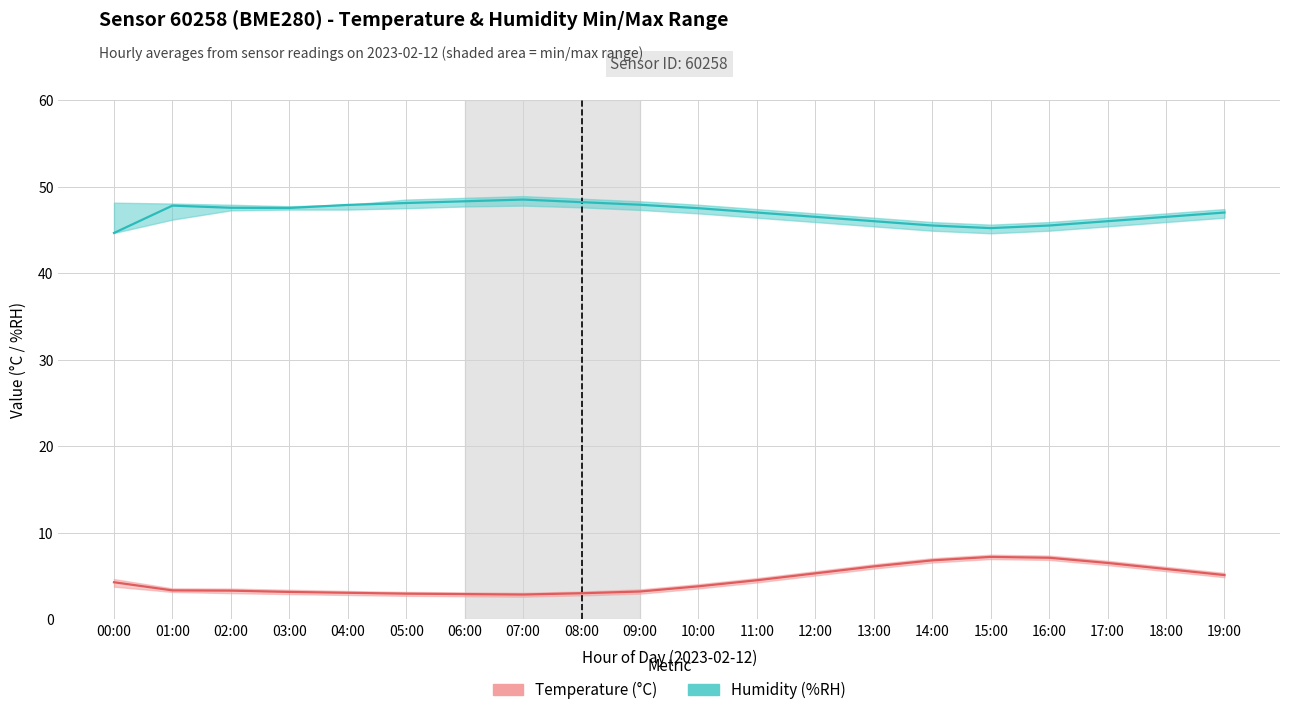

At how many categories does at least one series exceed 23?

20